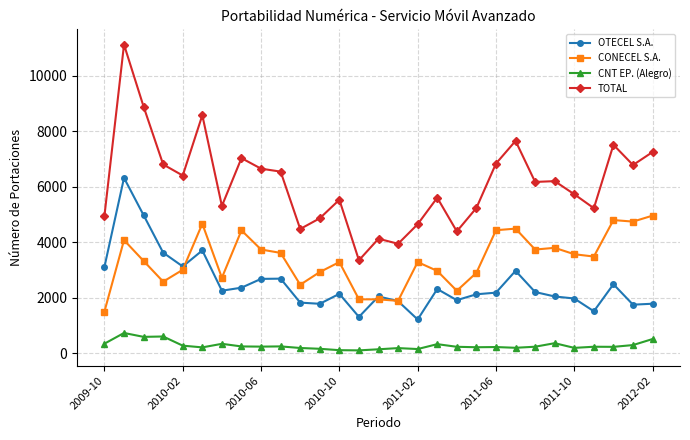

What is the maximum value for CNT EP. (Alegro)?

728